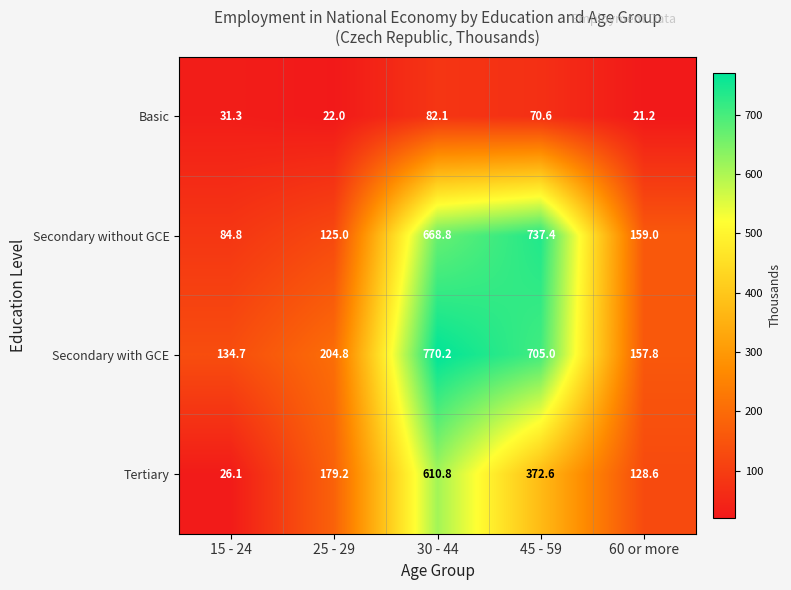

The Secondary with GCE series shows 53.1 at 25 - 29. True or false?

False